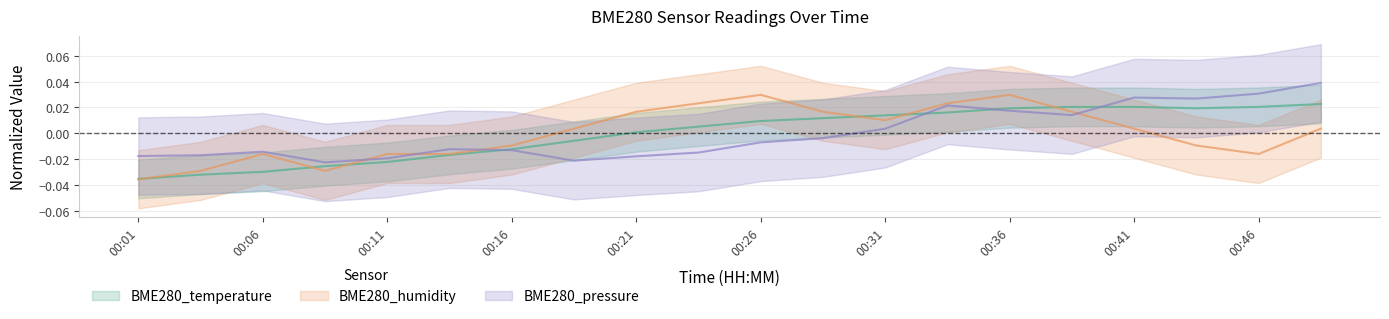

Between 00:14 and 00:41, which series saw the biggest shift?

BME280_pressure